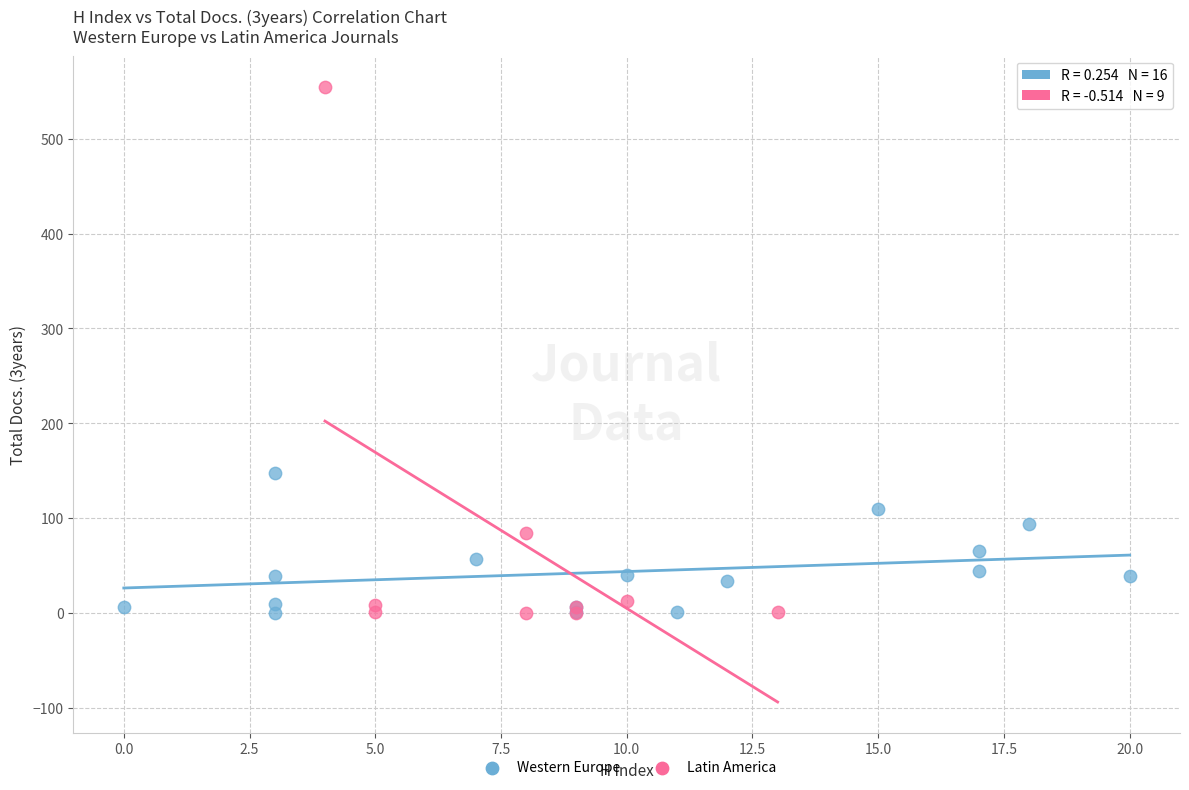

What are all the series names shown in the legend?

Western Europe, Latin America